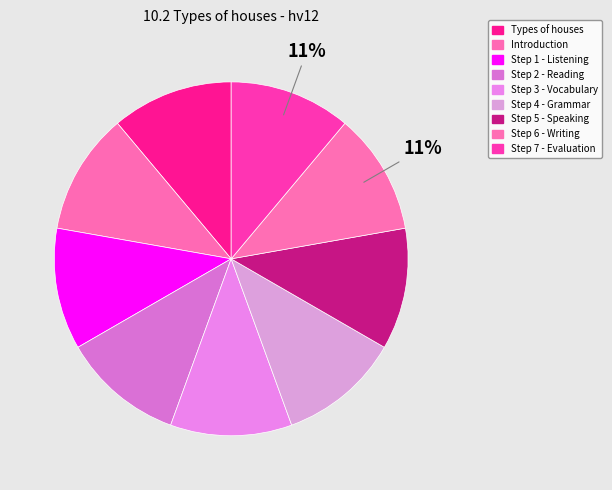

How many segments does this pie chart have?

9